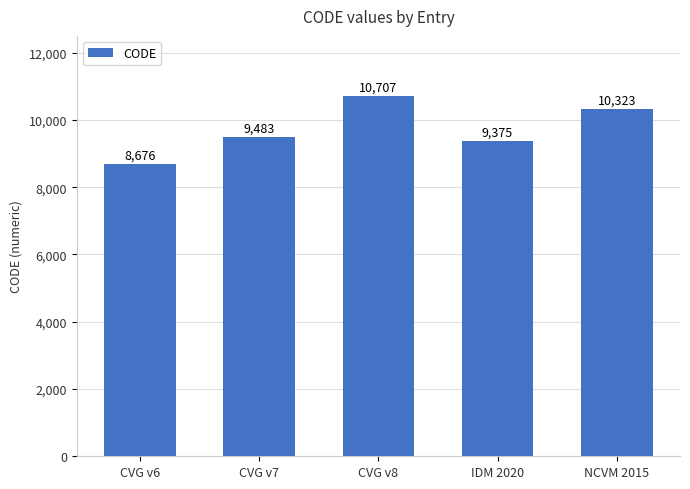

What is the value of the 2nd bar from the left?

9483